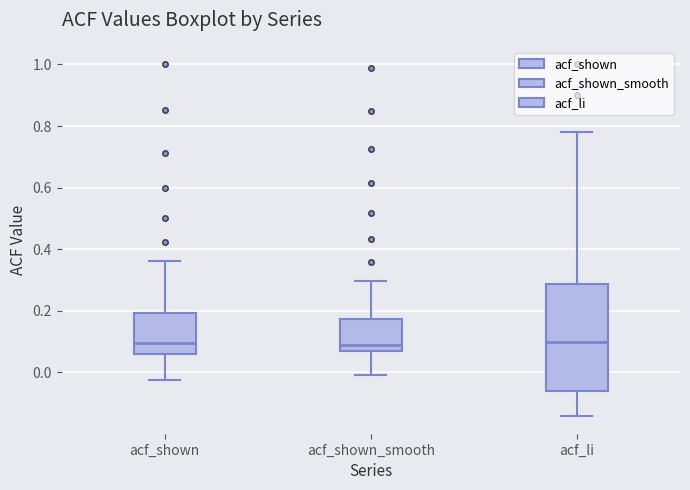

Where does the upper whisker of the box for acf_shown_smooth end on the y-axis? The values are not printed on the chart, so give them approximately, as read against the axis.

0.30